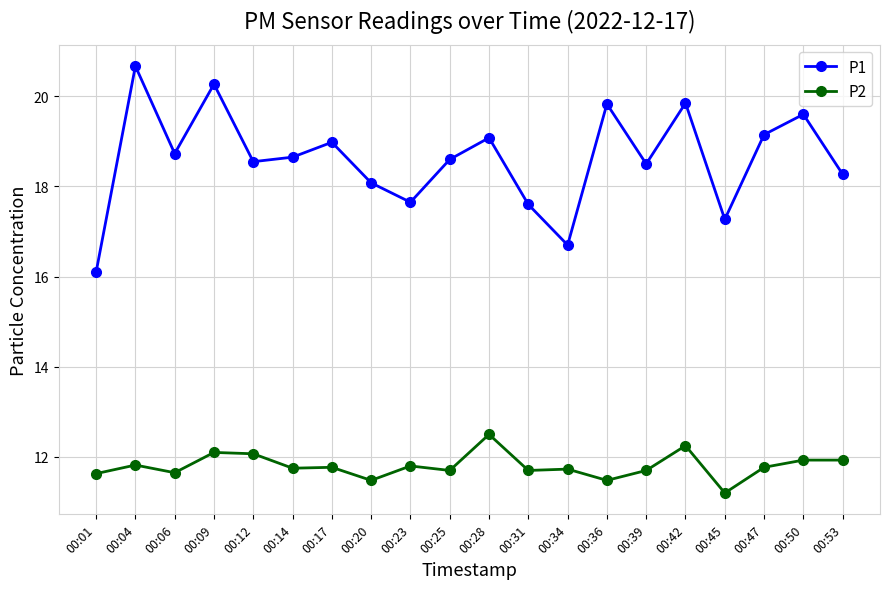

At which category does P1 reach its first local peak?

00:04